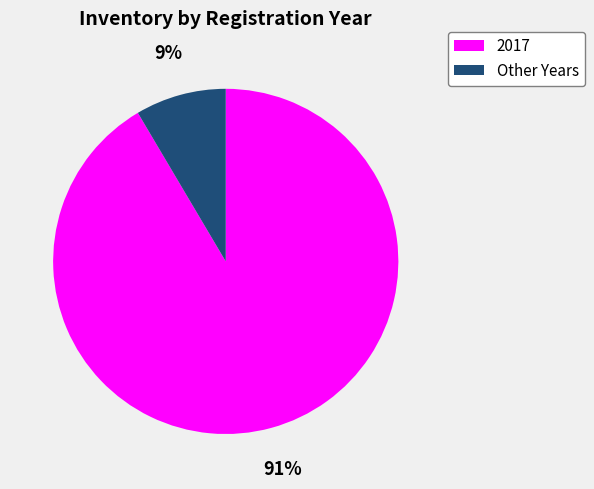

Does any single category account for the majority?

Yes